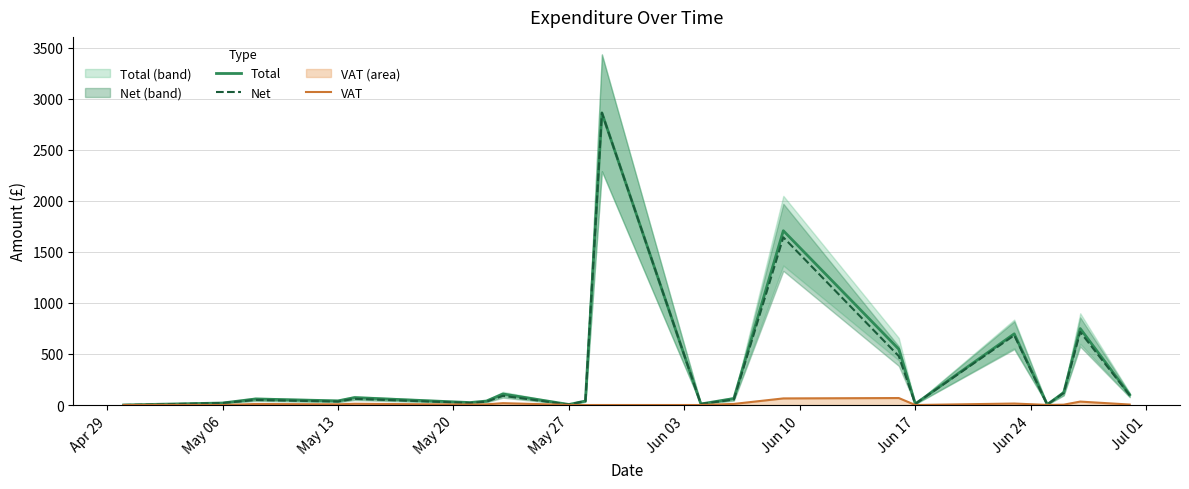

What is the highest value of the Net series?

2863.5